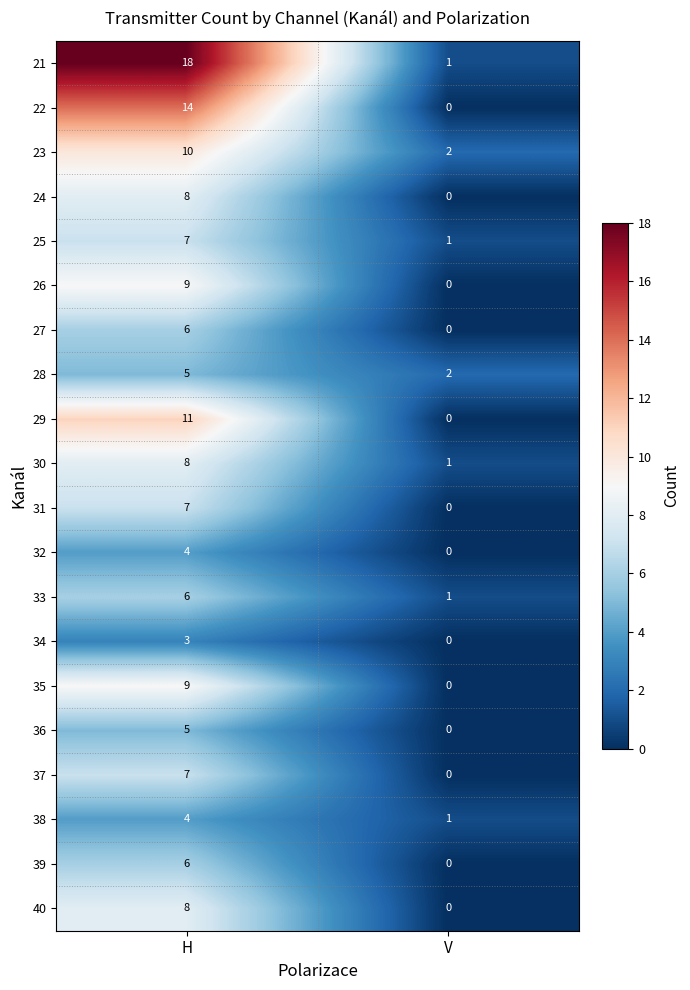

At which category does the chart reach its peak across all series?

H